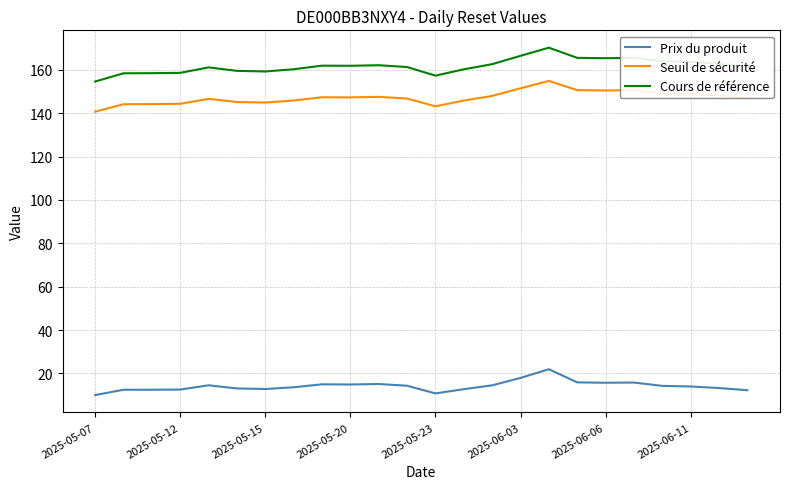

True or false: Prix du produit and Seuil de sécurité cross at least once.

False